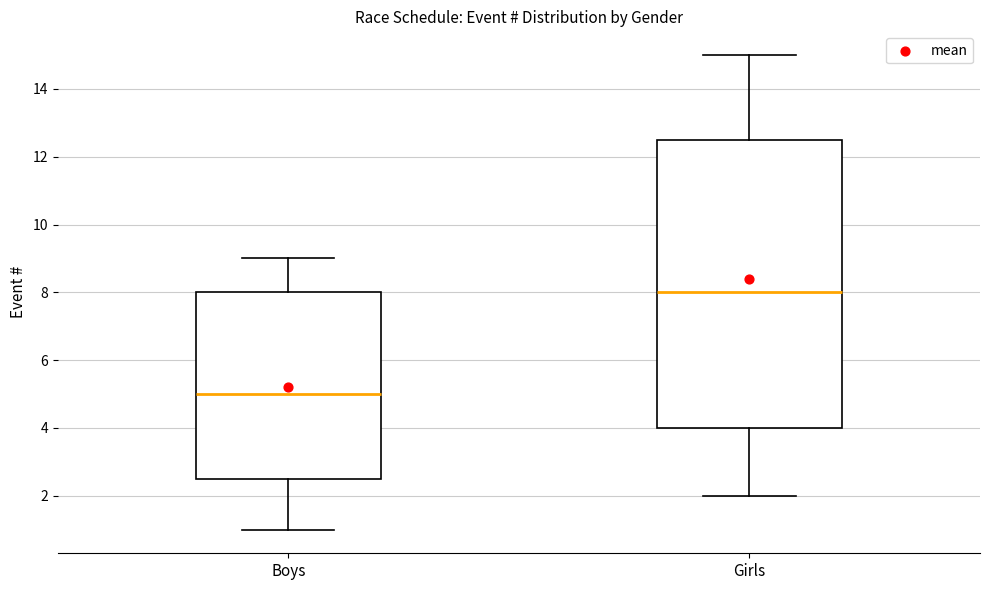

Where does the median line of the box for Girls sit on the y-axis? The values are not printed on the chart, so give them approximately, as read against the axis.

8.0